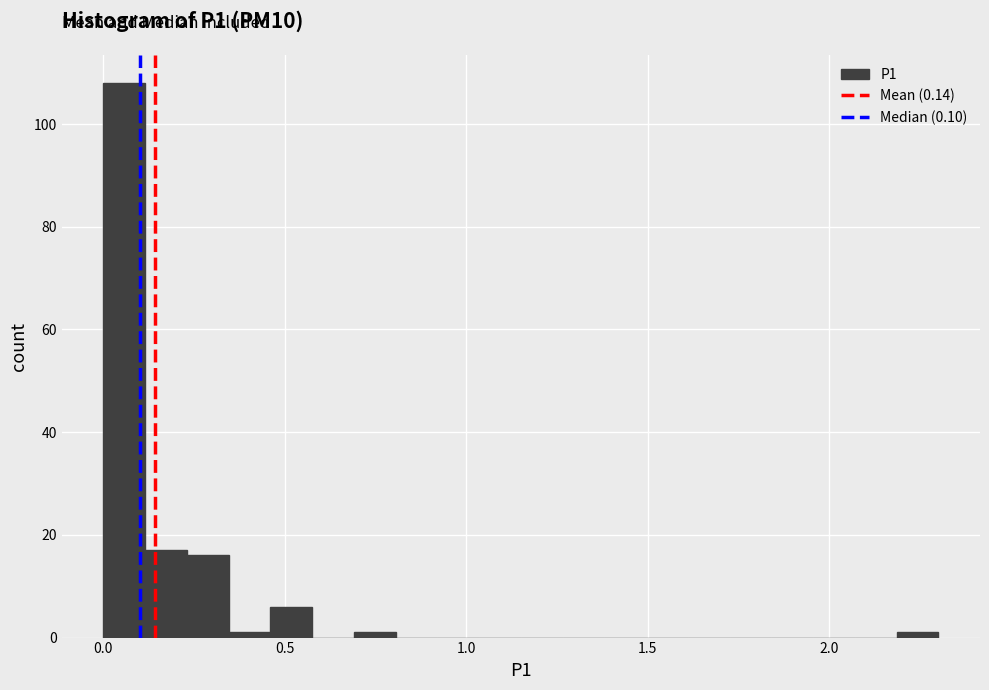

Read against the x-axis, roughly where is the centre of the tallest bar?

0.05